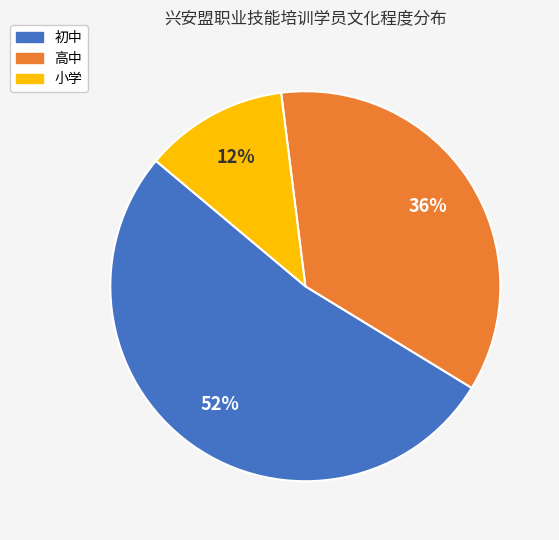

To the nearest percent, what percentage of the pie is 小学?

12%